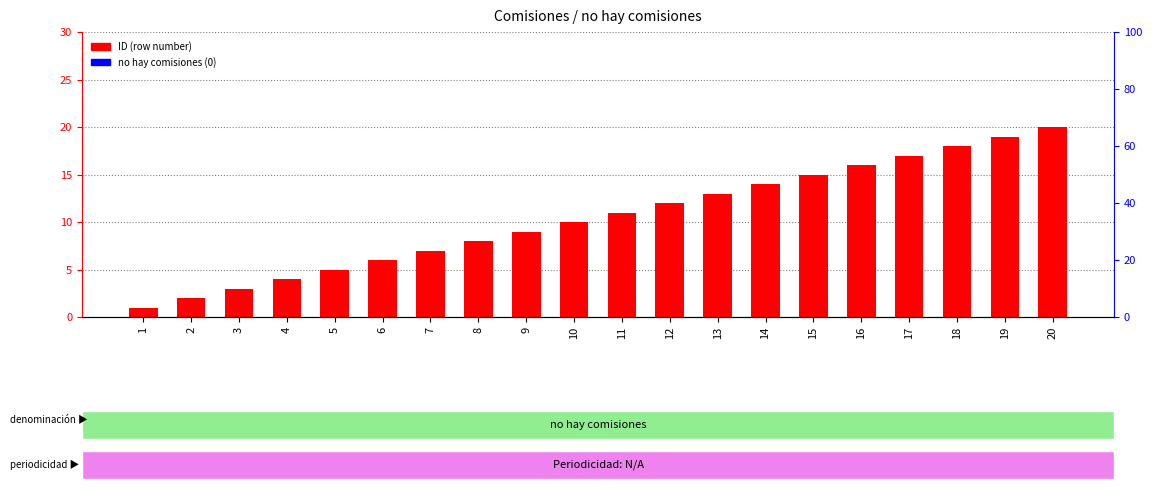

Reading left to right, list all the values displayed in this chart.

ID (row number): 1	2	3	4	5	6	7	8	9	10	11	12	13	14	15	16	17	18	19	20
no hay comisiones count: 0	0	0	0	0	0	0	0	0	0	0	0	0	0	0	0	0	0	0	0